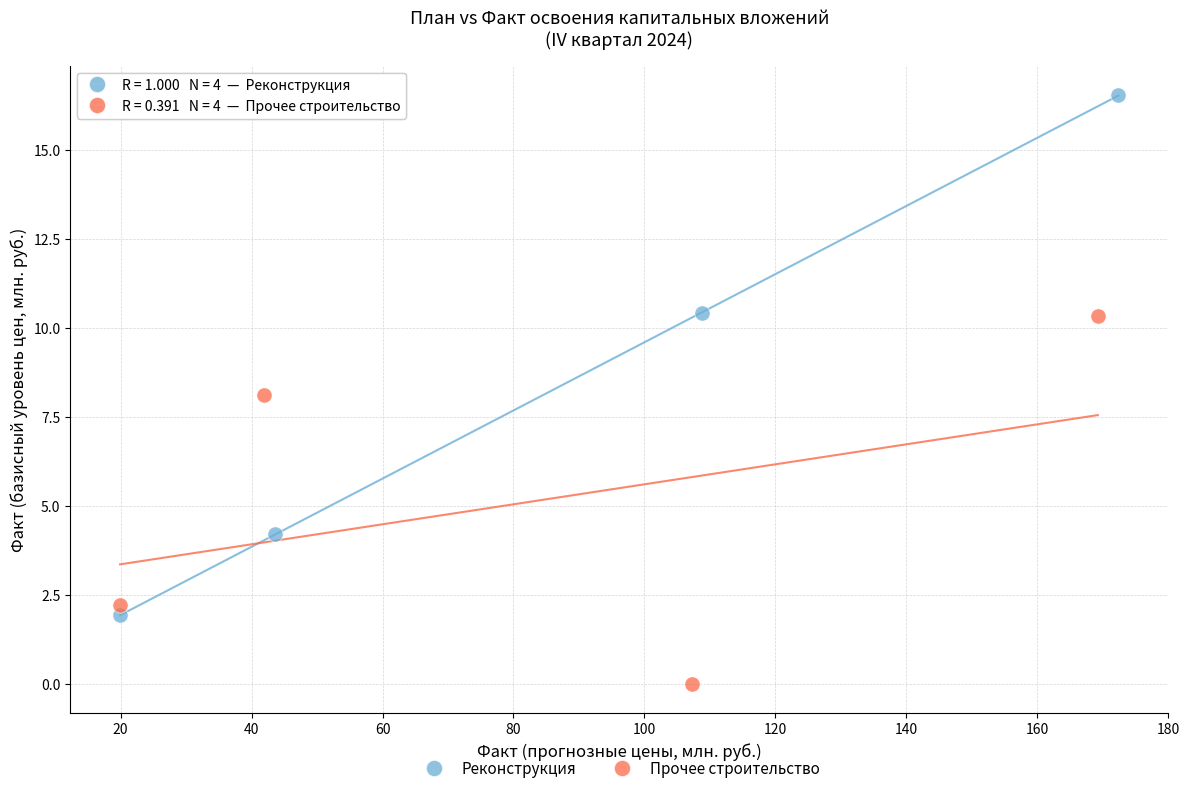

Which series reaches the minimum Y coordinate?

Прочее строительство